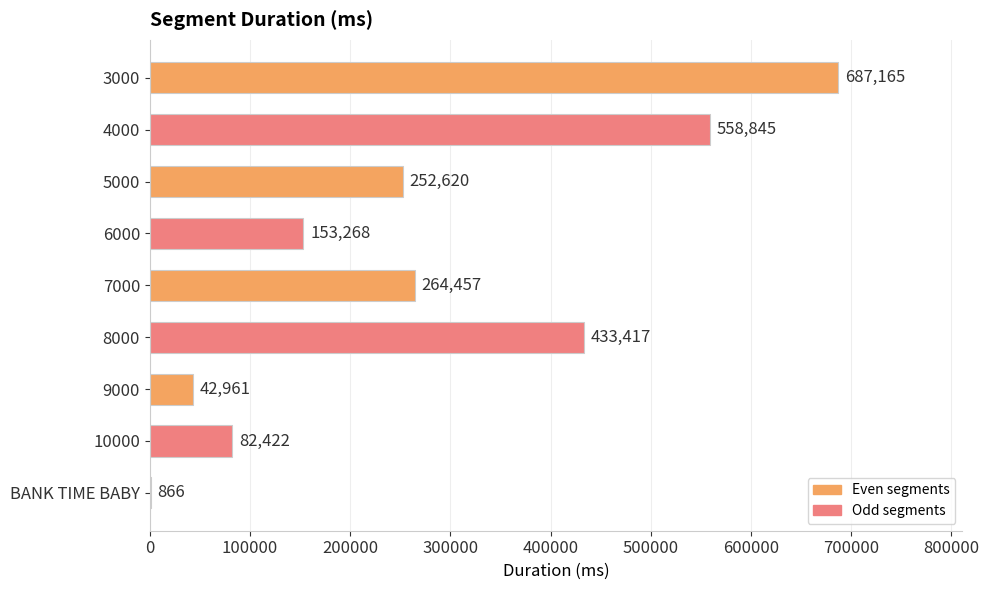

What is the greatest value displayed?

687165